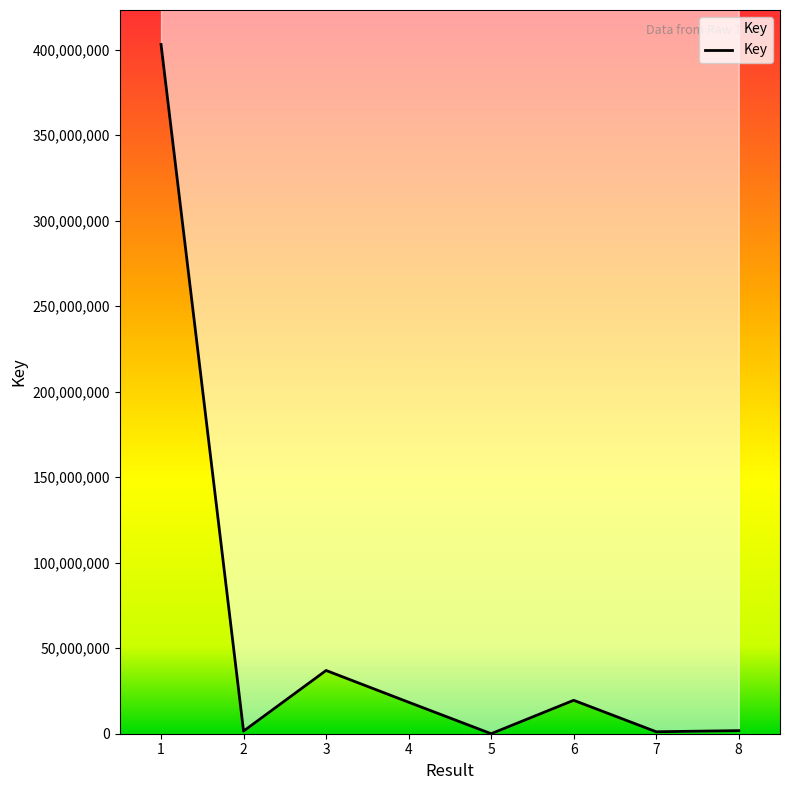

What is the smallest value displayed?

6666